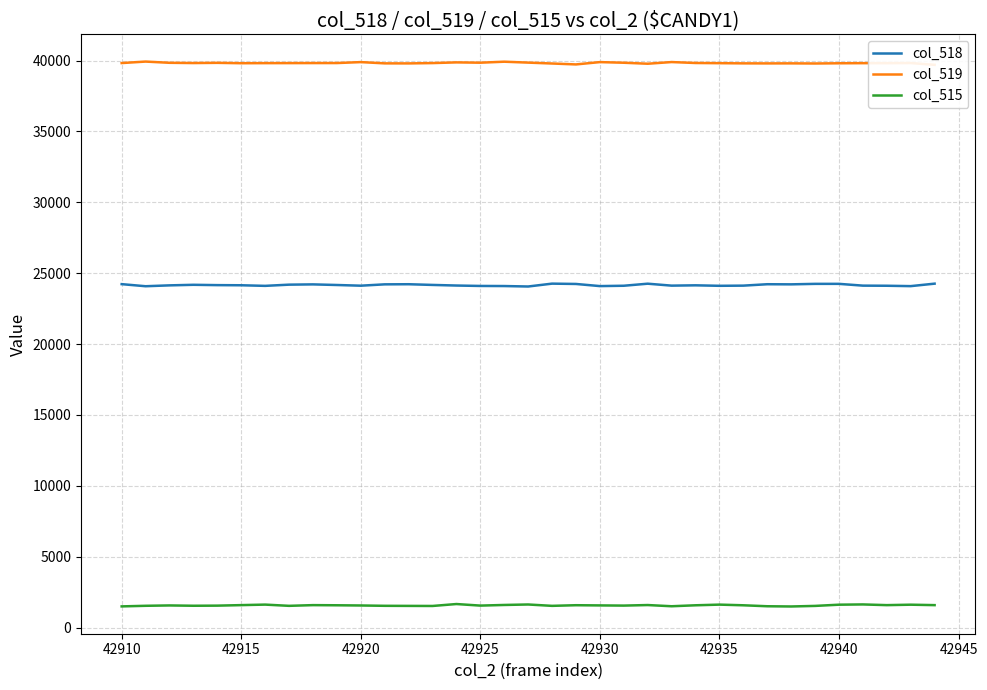

True or false: col_518 and col_519 cross at least once.

False